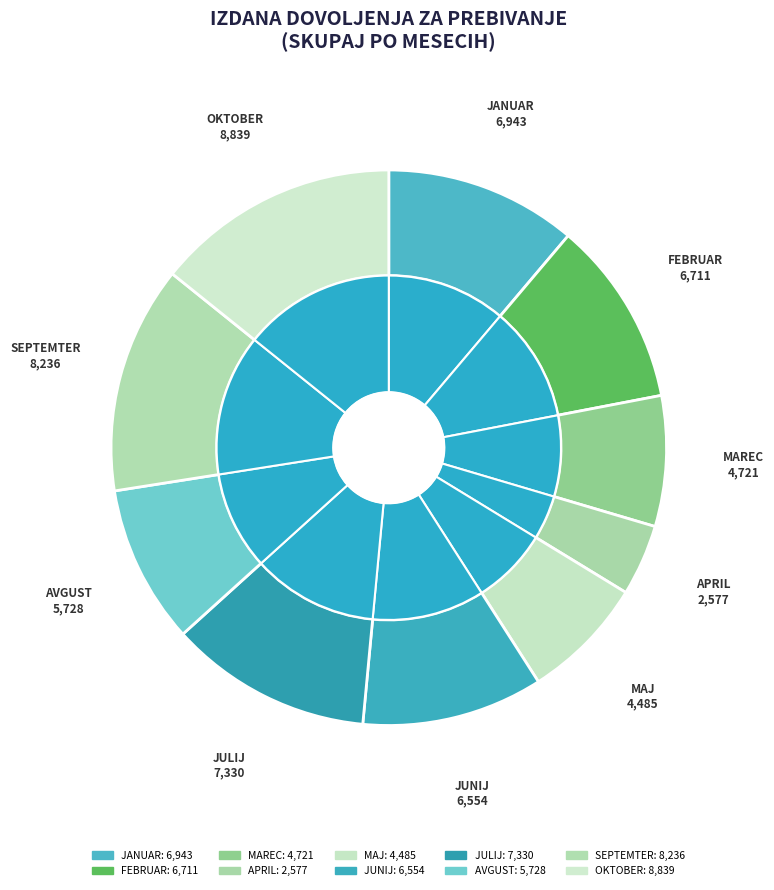

To the nearest percent, what is the average slice percentage?

10%